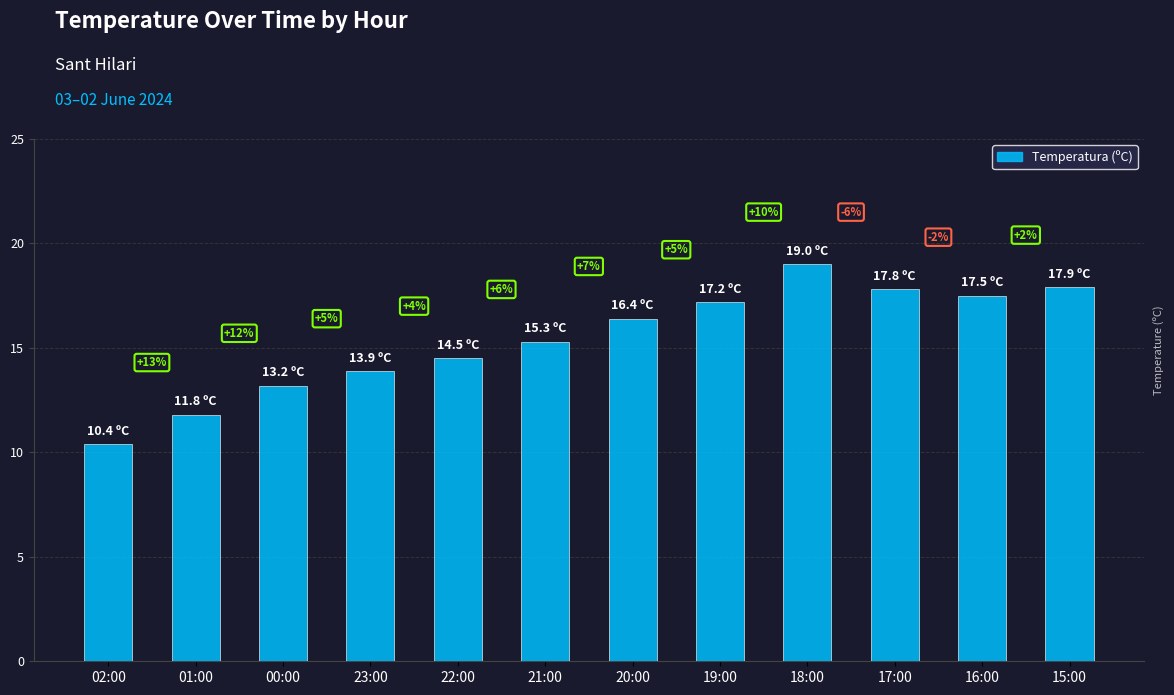

What is the difference between the maximum and minimum values?

8.6